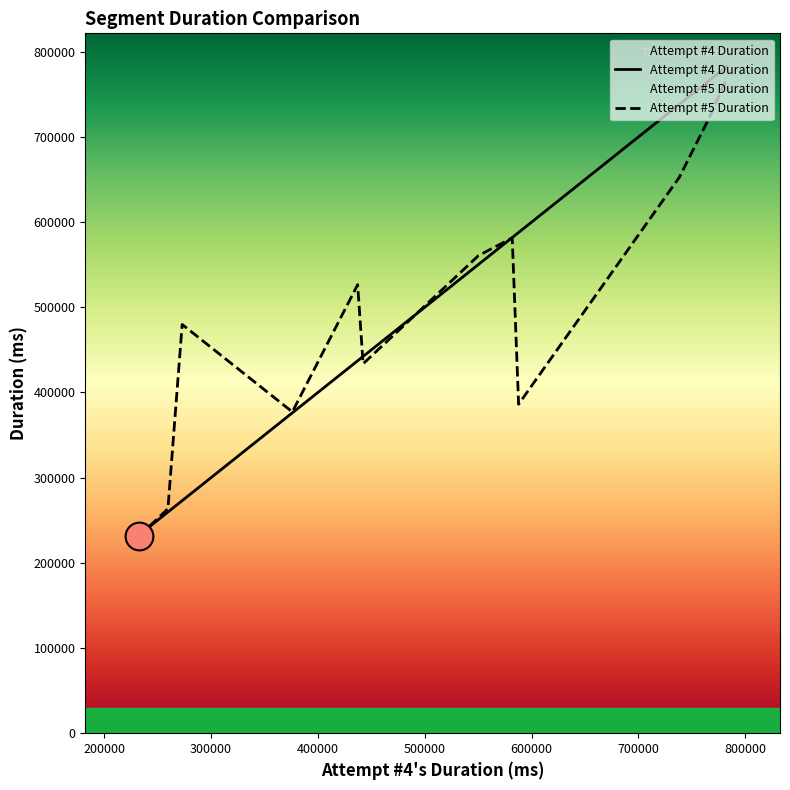

At how many categories does at least one series exceed 302486?

10